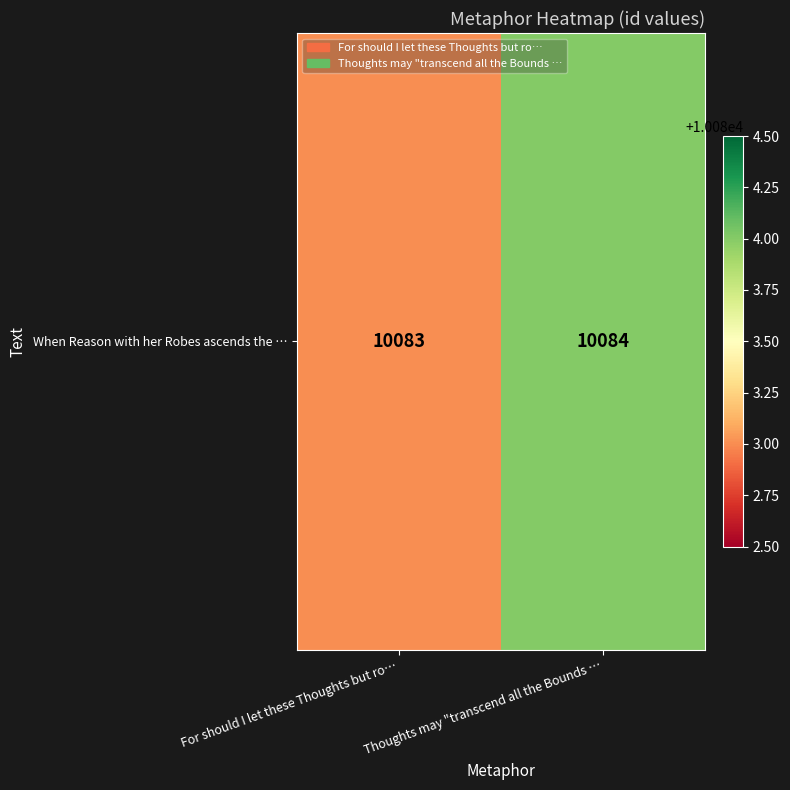

What is the change in value from For should I let these Thoughts but ro… to Thoughts may "transcend all the Bounds …?

+1